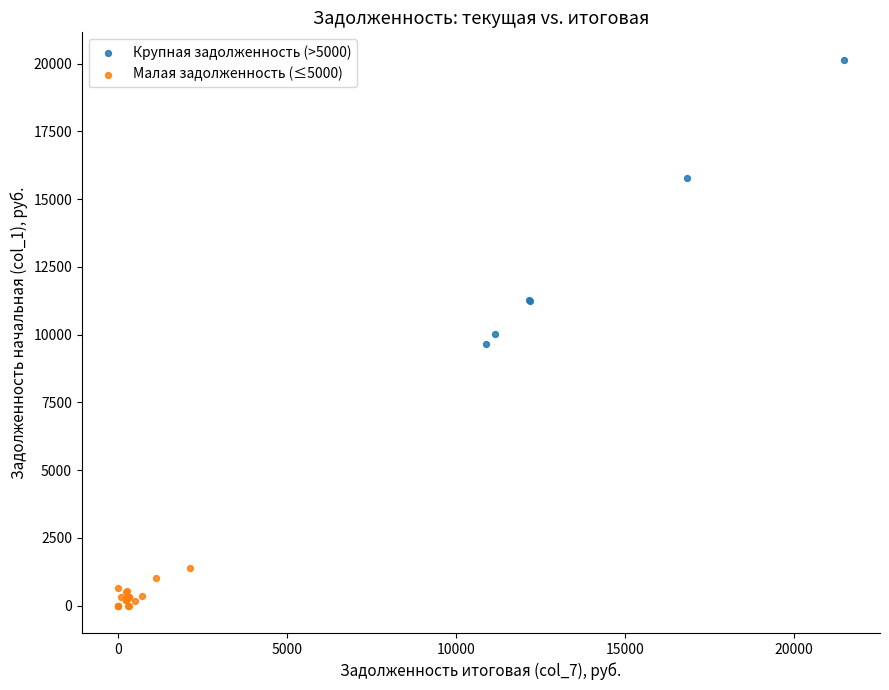

Which series reaches the maximum Y coordinate?

Крупная задолженность (>5000)